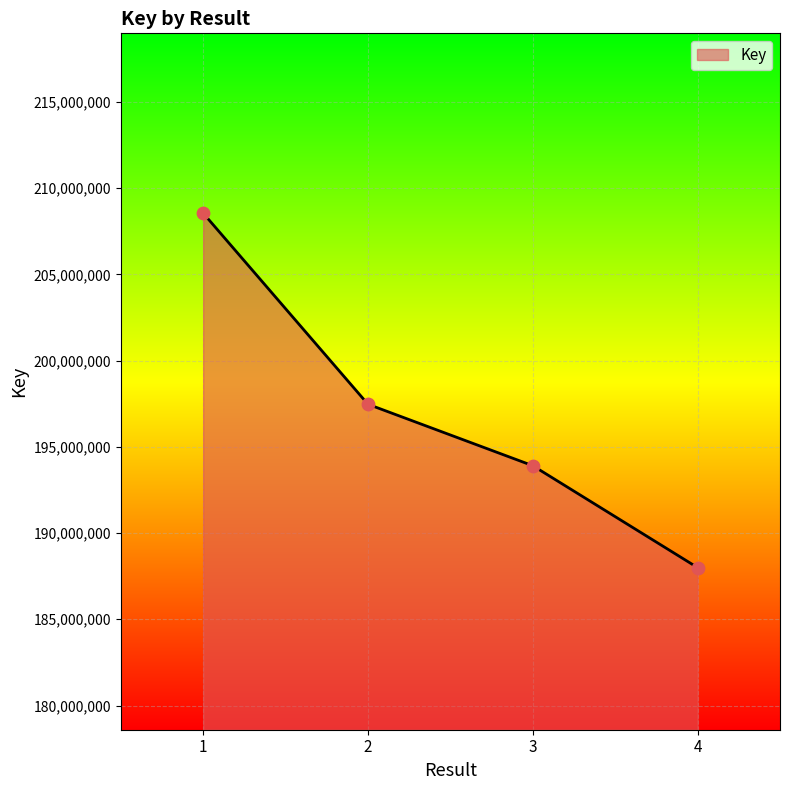

What is the change in value from 1 to 3?

-14642339